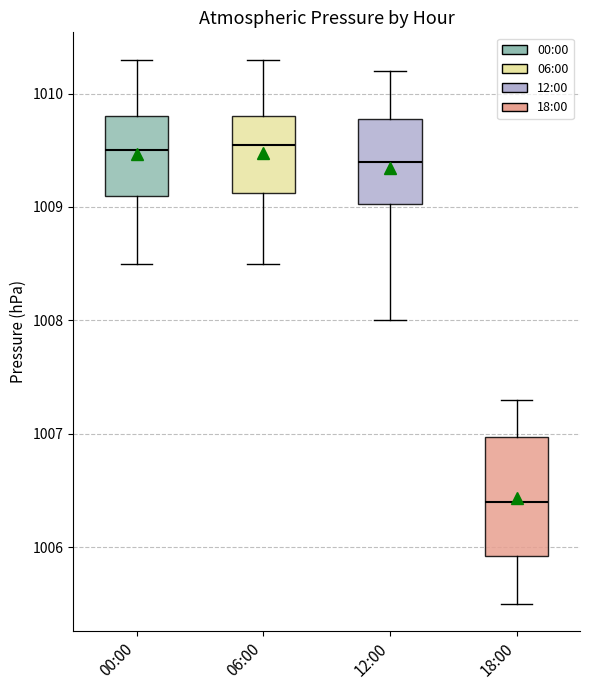

Reading left to right, transcribe this box plot: for each box, give where its median line is, the range the box spans, and where its two whiskers end, as read against the y-axis. The values are not printed on the chart, so give them approximately, as read against the axis.

00:00: median 1009.5, box 1009.1 to 1009.8, whiskers 1008.5 to 1010.3
06:00: median 1009.6, box 1009.1 to 1009.8, whiskers 1008.5 to 1010.3
12:00: median 1009.4, box 1009.0 to 1009.8, whiskers 1008.0 to 1010.2
18:00: median 1006.4, box 1005.9 to 1007.0, whiskers 1005.5 to 1007.3